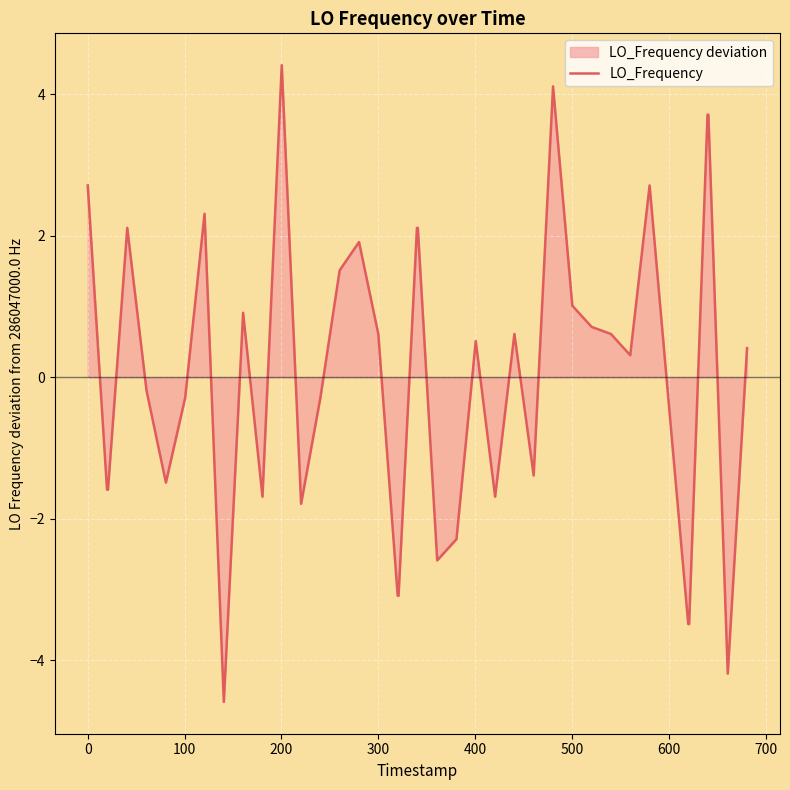

What is the minimum value shown in the chart?

-4.6